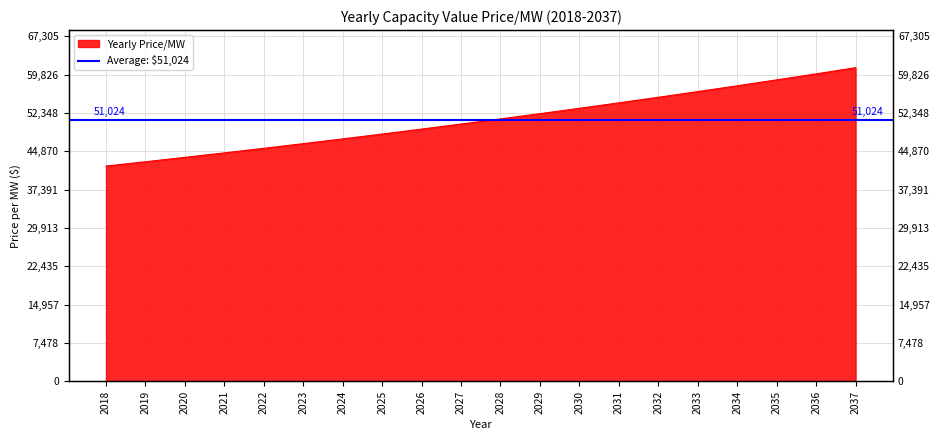

At which label is the value closest to 51593?

2028